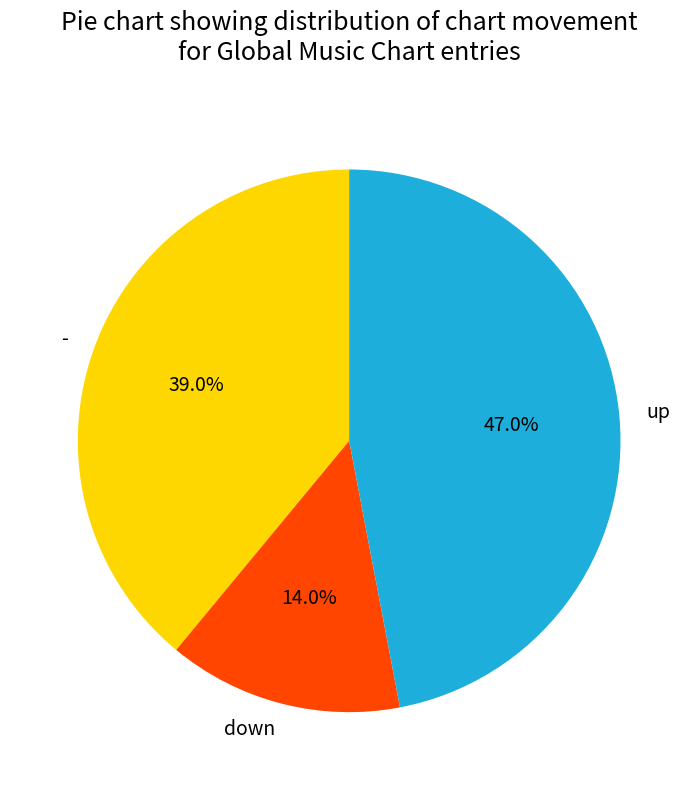

Which slice is the smallest?

down